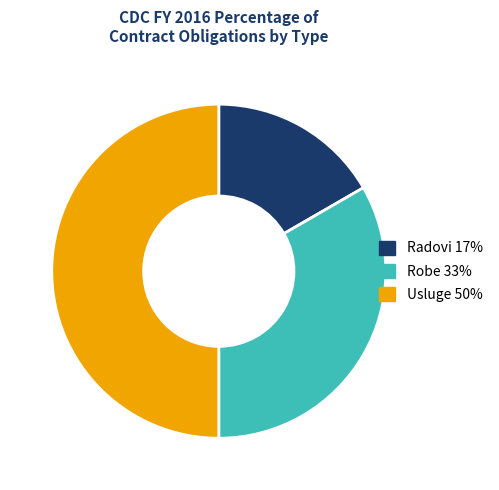

Does Radovi 17% account for over 50% of the chart?

No